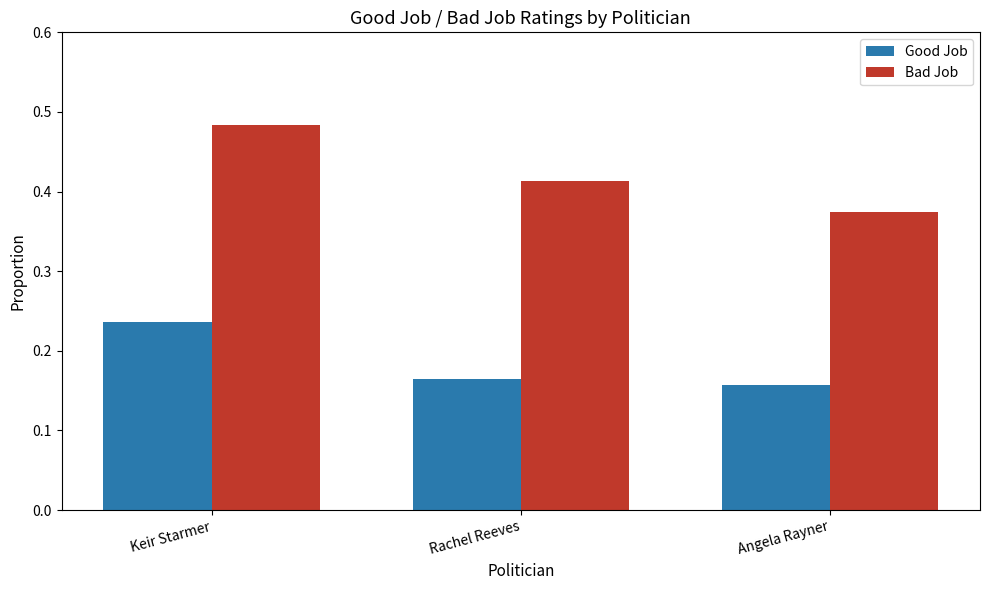

Rank the series by their maximum value, from lowest to highest.

Good Job, Bad Job